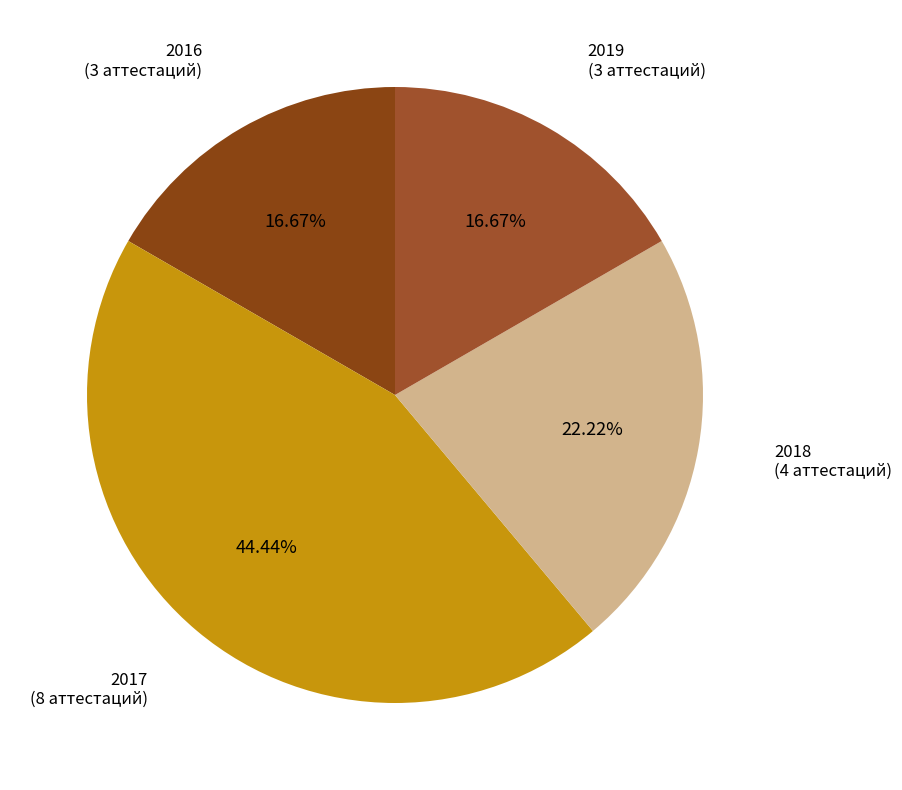

Approximately how many times larger is the value at 2018 compared to 2016?

1.3